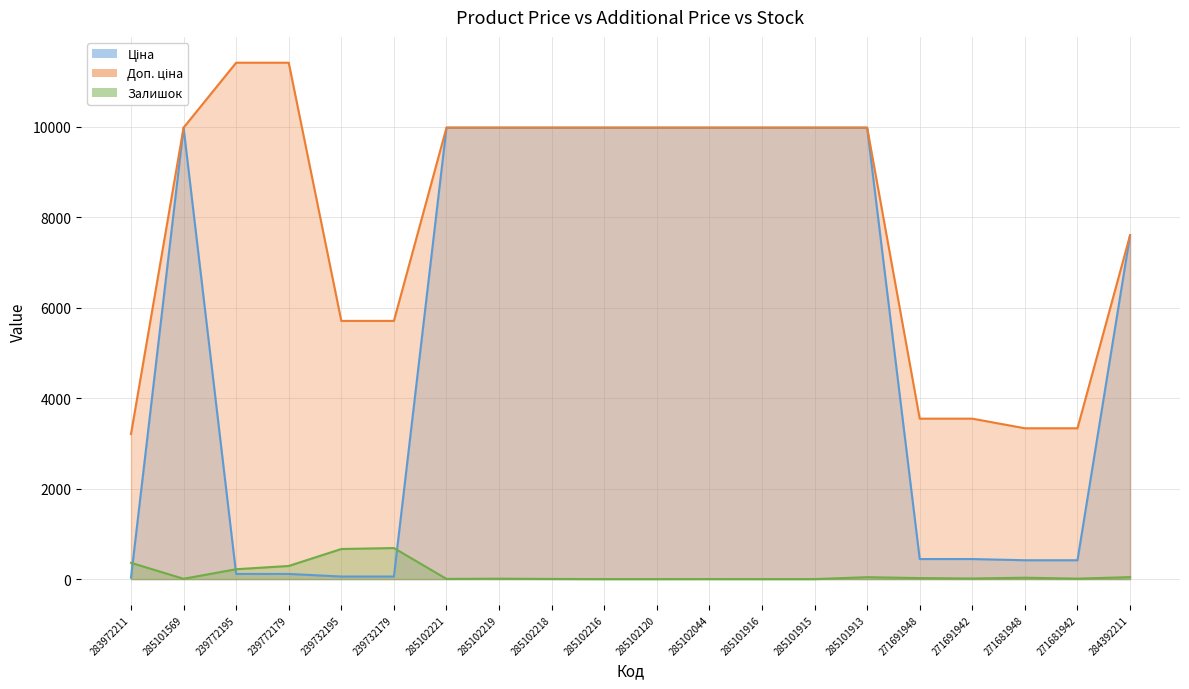

List the series in order of their peak value, highest first.

Доп. ціна, Ціна, Залишок